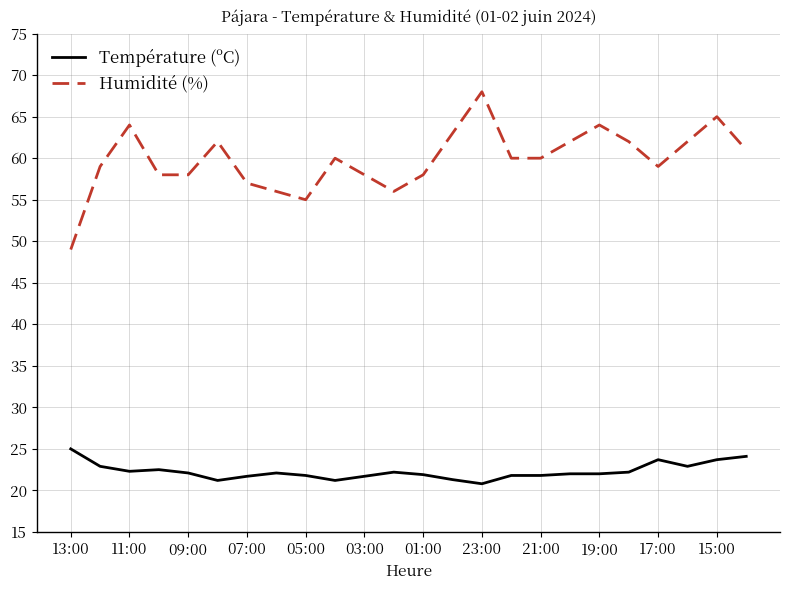

How many lines are shown in the chart?

2